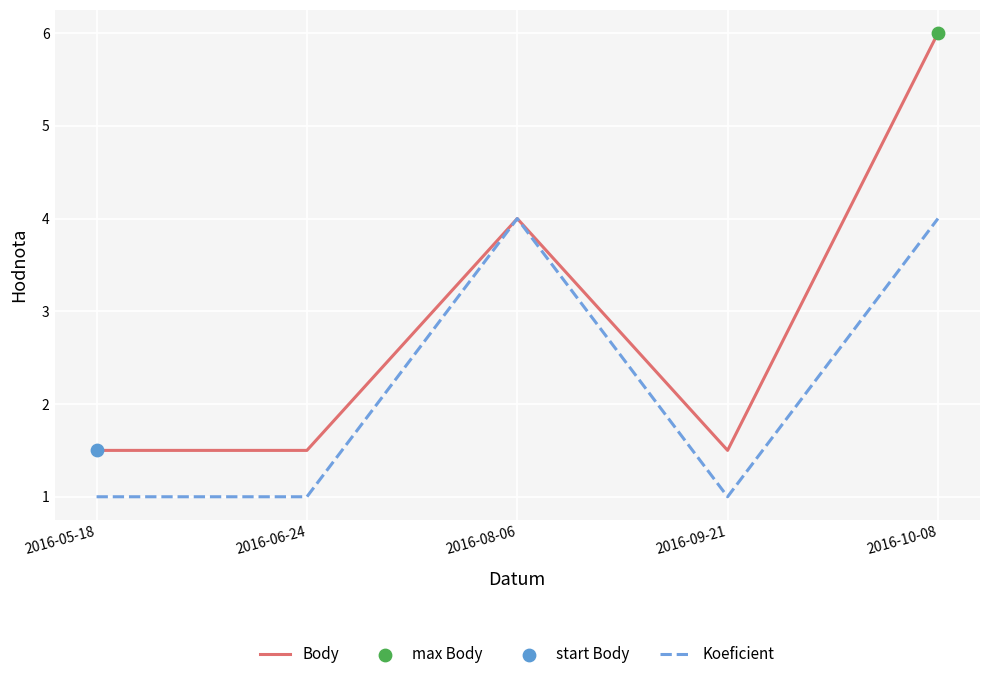

Is the value of Body at 2016-05-18 greater than the value of Koeficient at 2016-05-18?

Yes